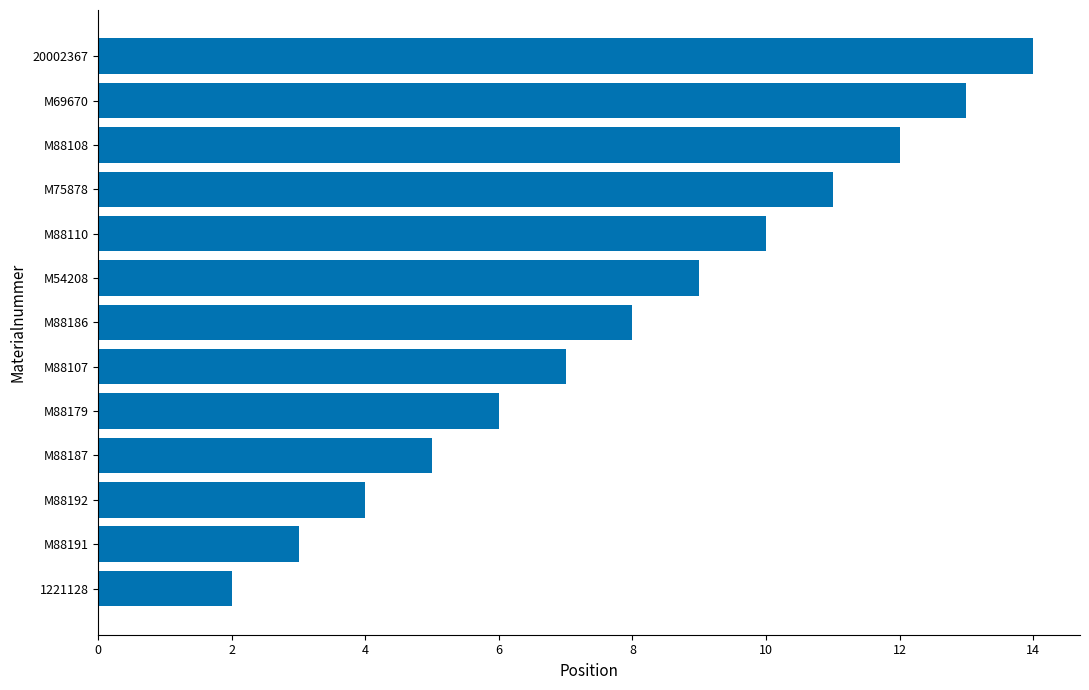

Reading top to bottom, extract all data points from this chart.

14	13	12	11	10	9	8	7	6	5	4	3	2